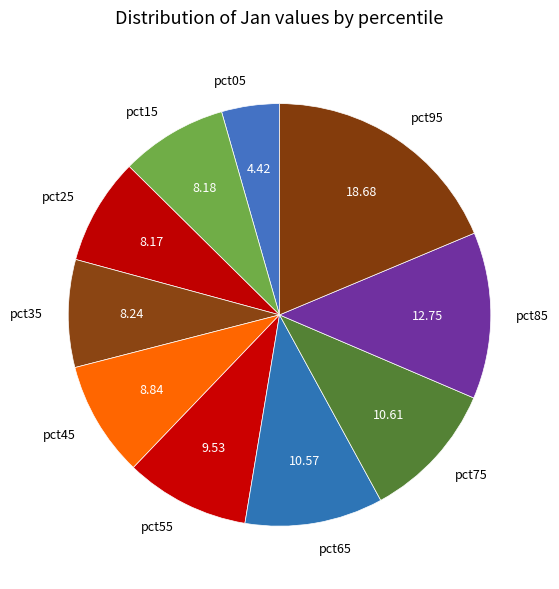

Is the sum of pct25 and pct85 greater than half?

No